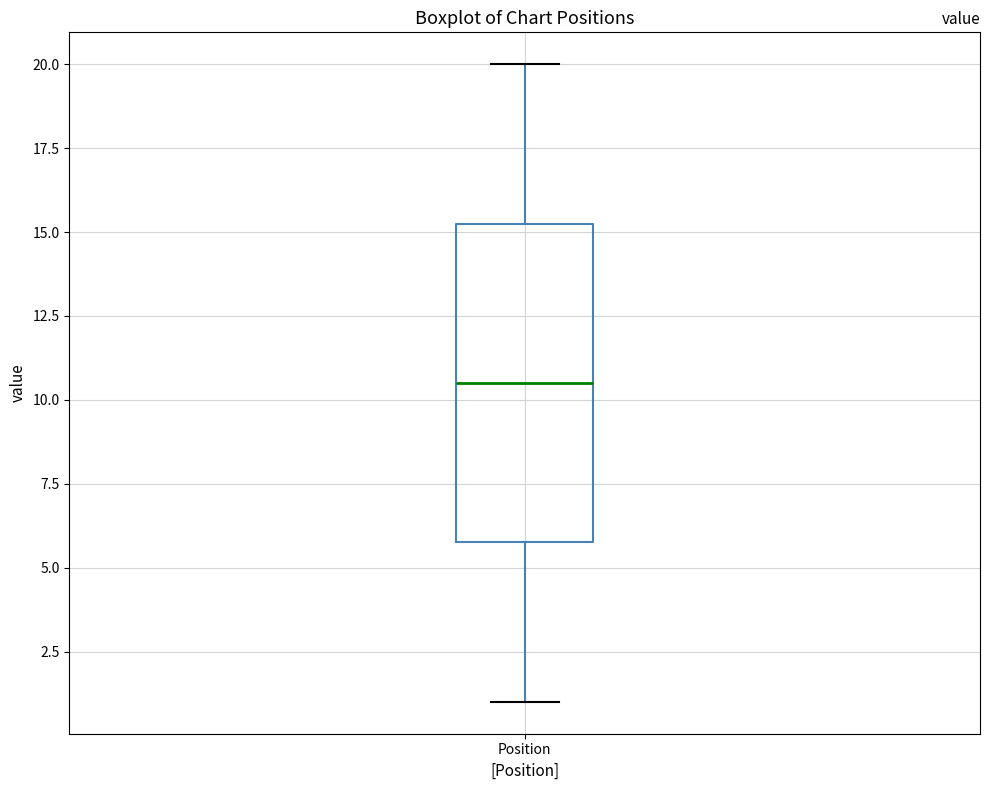

Read this box plot against the y-axis: the position of the median line, the range covered by the box, and the ends of both whiskers. The values are not printed on the chart, so give them approximately, as read against the axis.

median 10.5, box 6.0 to 15.5, whiskers 1.0 to 20.0